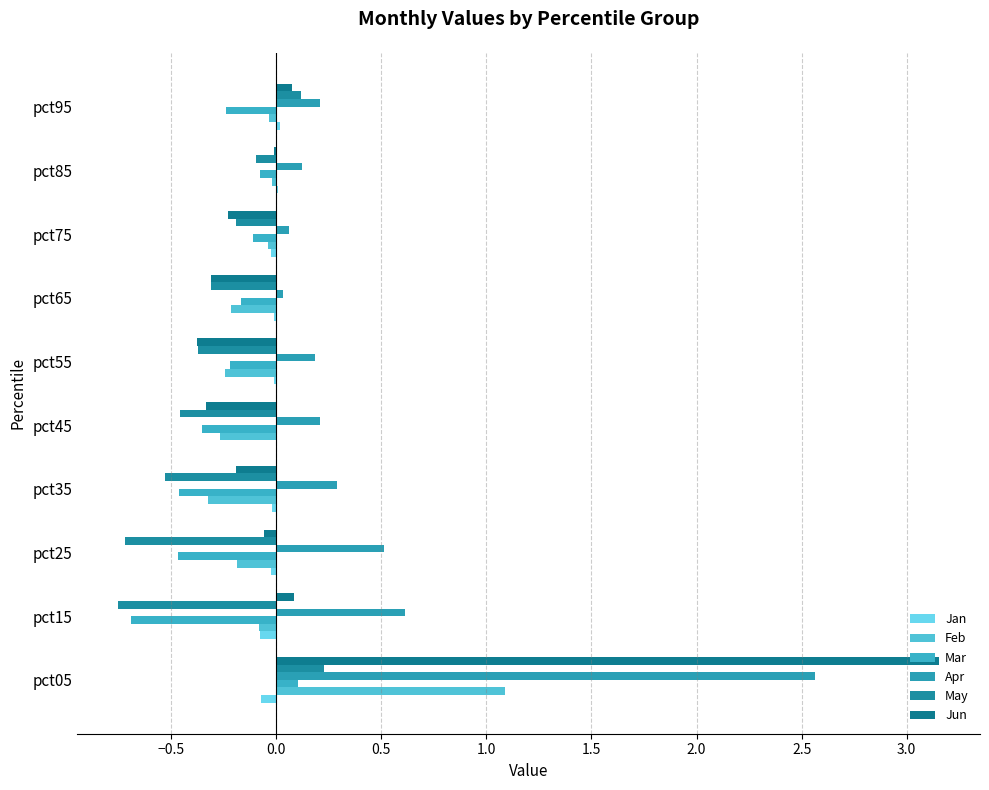

Reading left to right, extract all data points from this chart.

Jan: -0.1	-0.1	-0.0	-0.0	0.0	-0.0	-0.0	-0.0	0.0	0.0
Feb: 1.1	-0.1	-0.2	-0.3	-0.3	-0.2	-0.2	-0.0	-0.0	-0.0
Mar: 0.1	-0.7	-0.5	-0.5	-0.4	-0.2	-0.2	-0.1	-0.1	-0.2
Apr: 2.6	0.6	0.5	0.3	0.2	0.2	0.0	0.1	0.1	0.2
May: 0.2	-0.8	-0.7	-0.5	-0.5	-0.4	-0.3	-0.2	-0.1	0.1
Jun: 3.2	0.1	-0.1	-0.2	-0.3	-0.4	-0.3	-0.2	-0.0	0.1